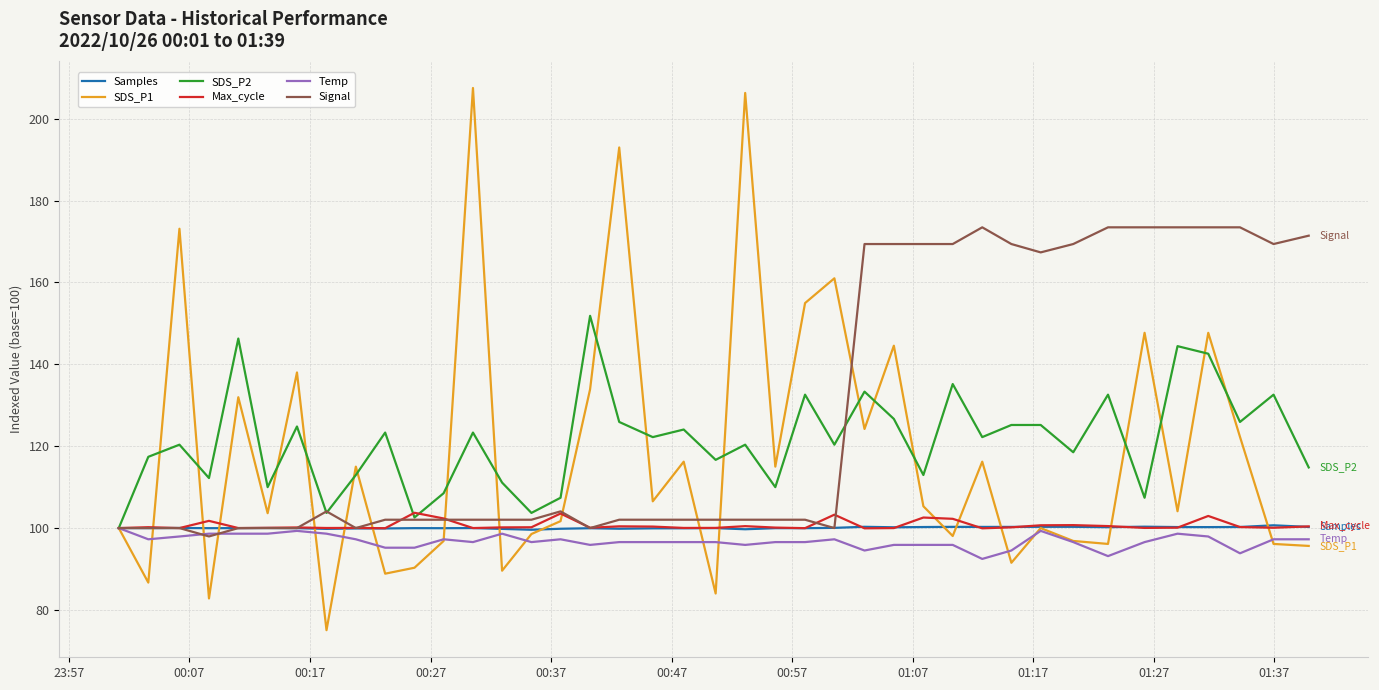

Which series has the widest spread of values?

SDS_P1